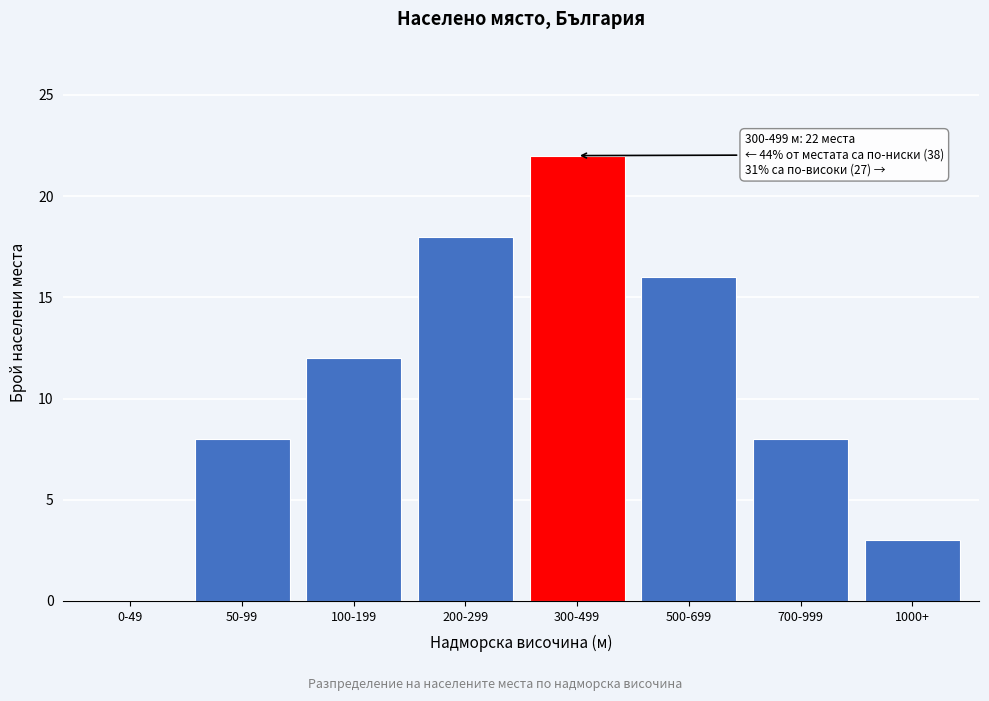

Reading left to right, transcribe all the data shown in this chart.

0-49=0	50-99=8	100-199=12	200-299=18	300-499=22	500-699=16	700-999=8	1000+=3